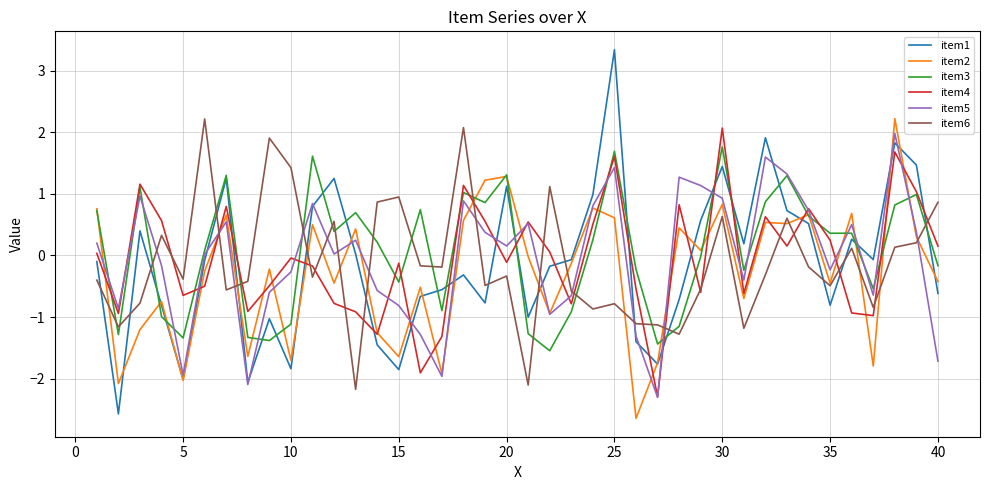

True or false: item6 and item1 intersect in this chart.

True